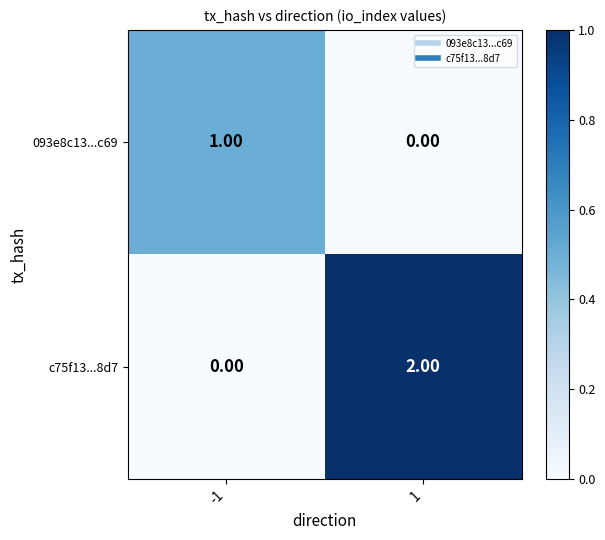

Which series has the largest range (max minus min)?

c75f13...8d7